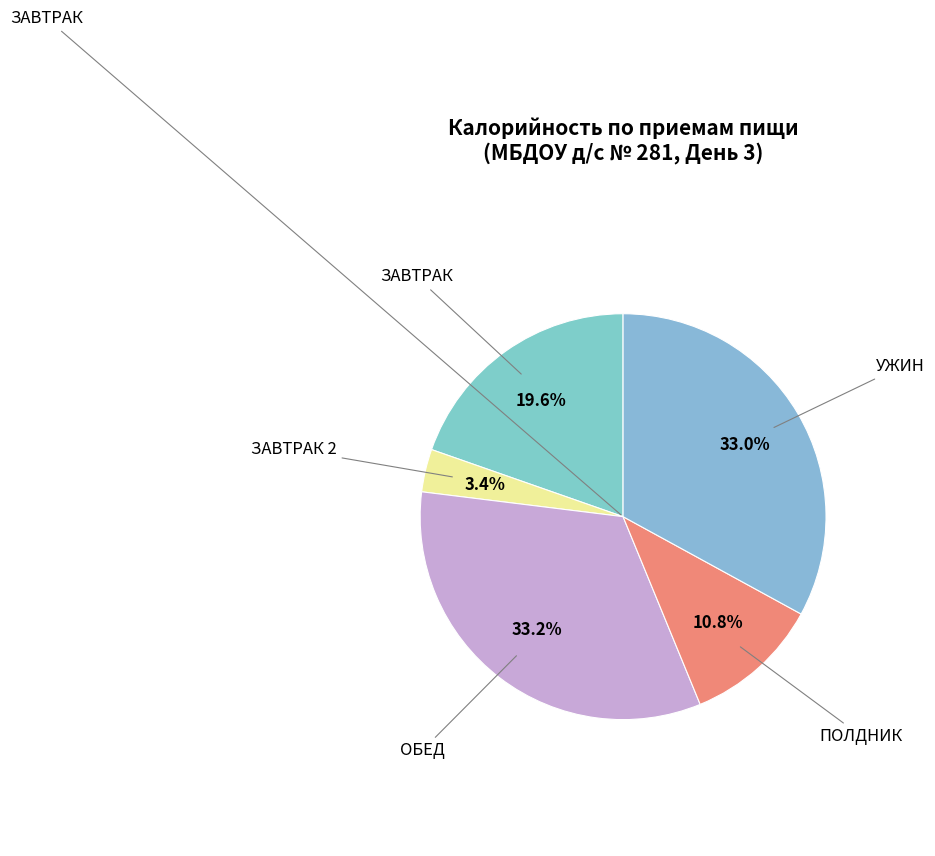

How many segments does this pie chart have?

5